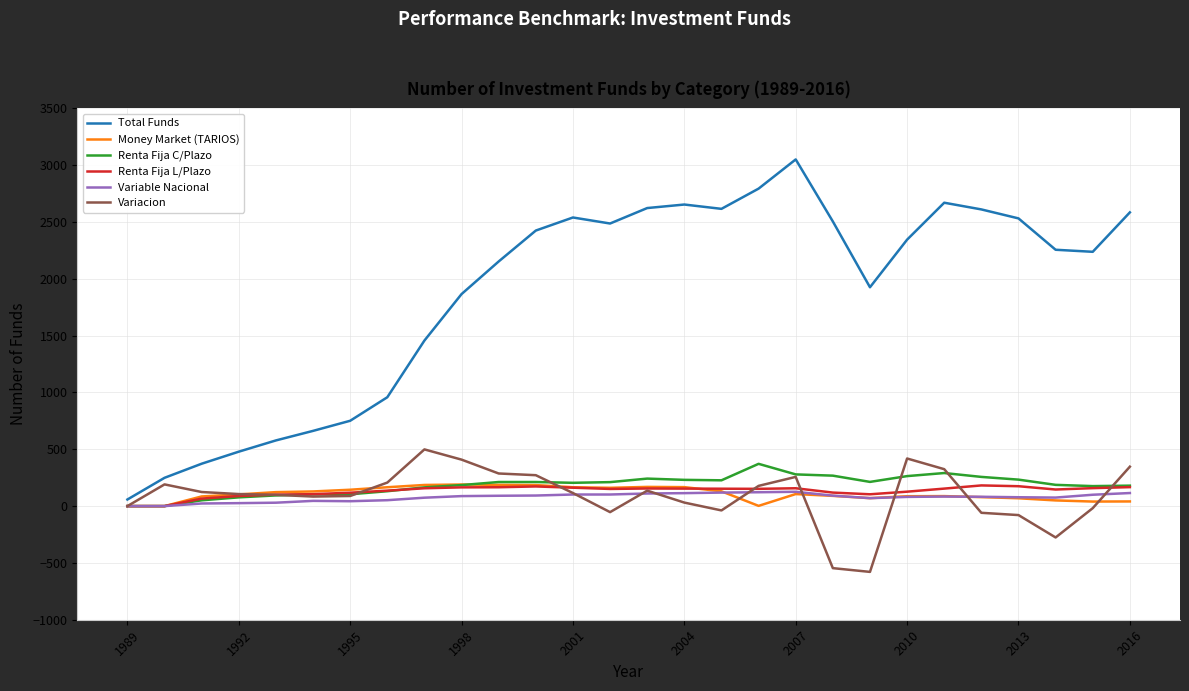

Which series has the widest spread of values?

Total Funds